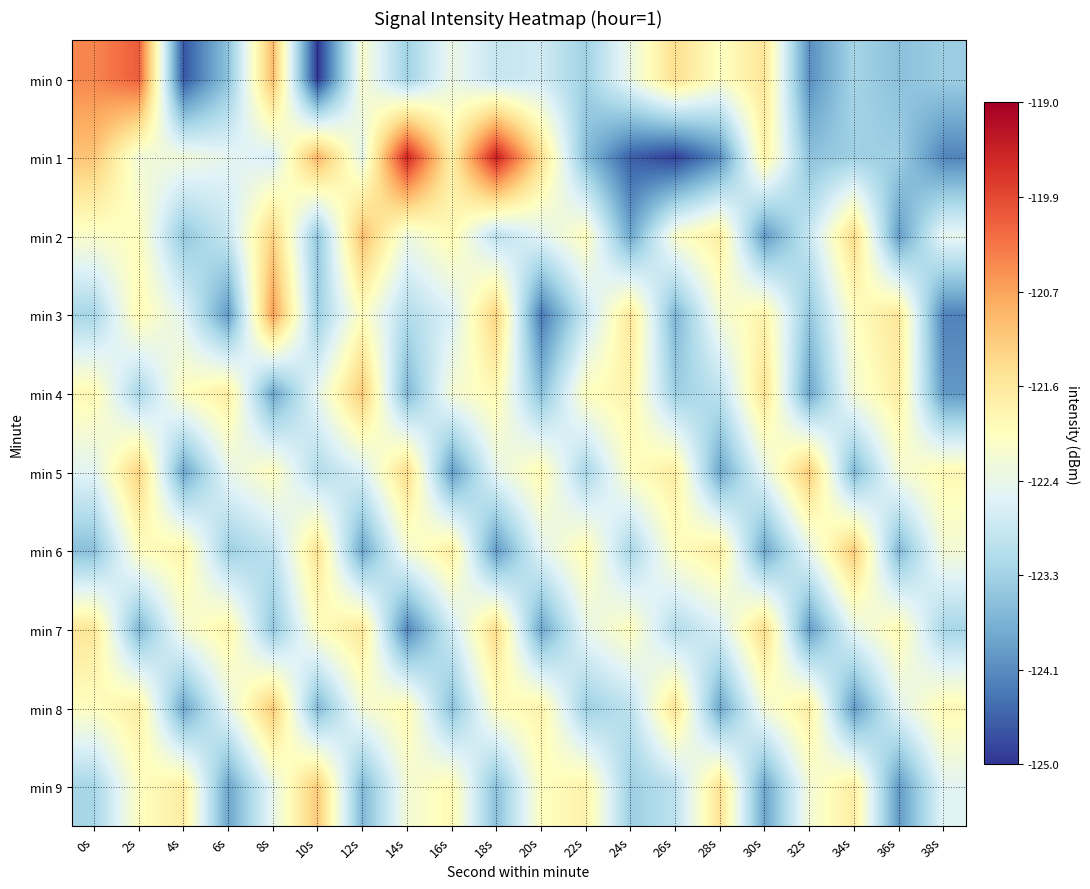

At how many categories does at least one series exceed -124?

20